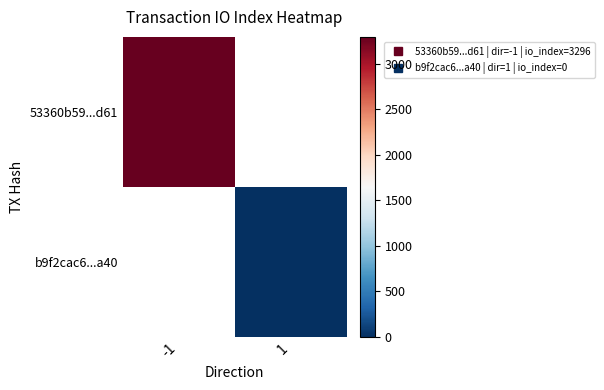

At 1, list the series in order from smallest to largest.

53360b59...d61, b9f2cac6...a40